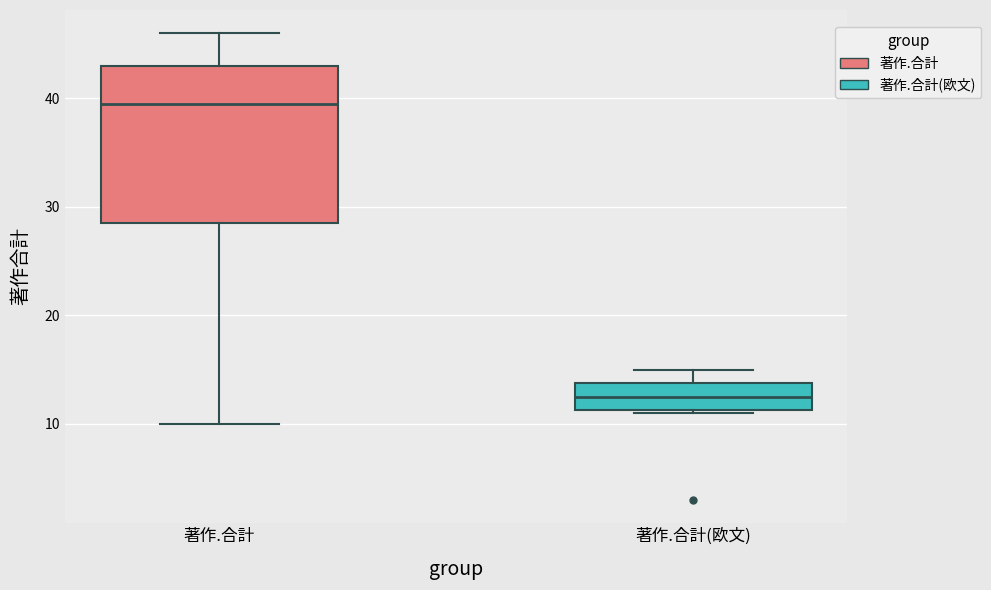

Reading left to right, transcribe this box plot: for each box, give where its median line is, the range the box spans, and where its two whiskers end, as read against the y-axis. The values are not printed on the chart, so give them approximately, as read against the axis.

著作.合計: median 40, box 29 to 43, whiskers 10 to 46
著作.合計(欧文): median 13, box 11 to 14, whiskers 11 to 15